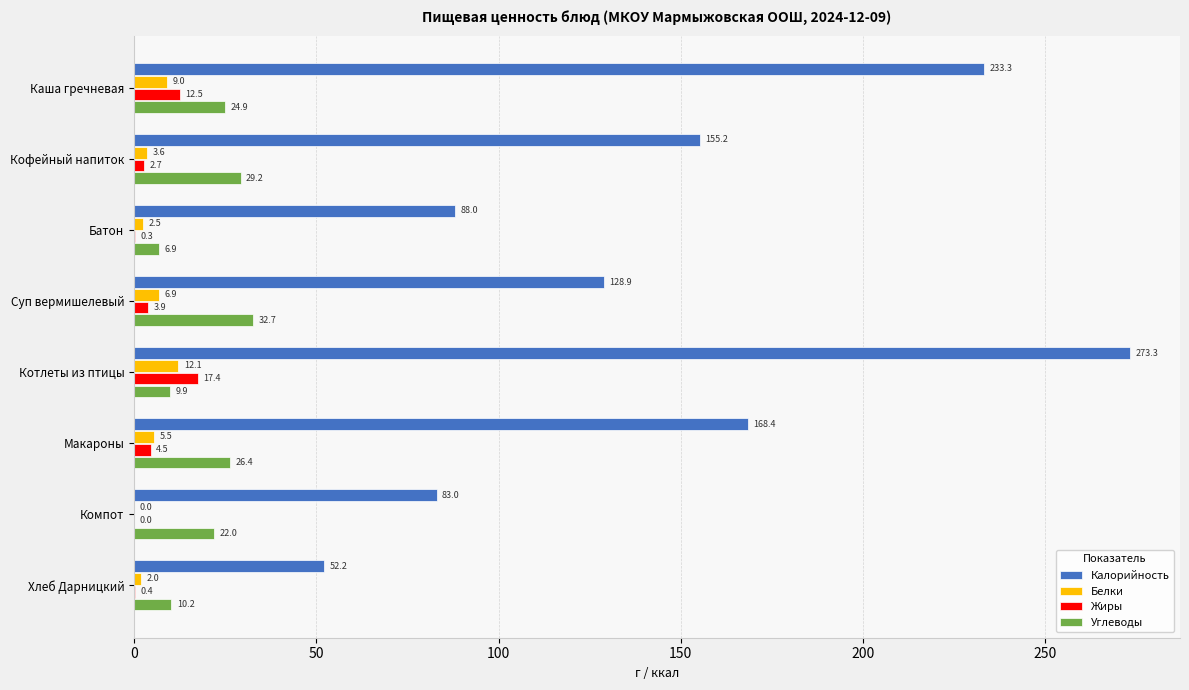

What is the sum of the Углеводы values at Хлеб Дарницкий and Батон?

17.1